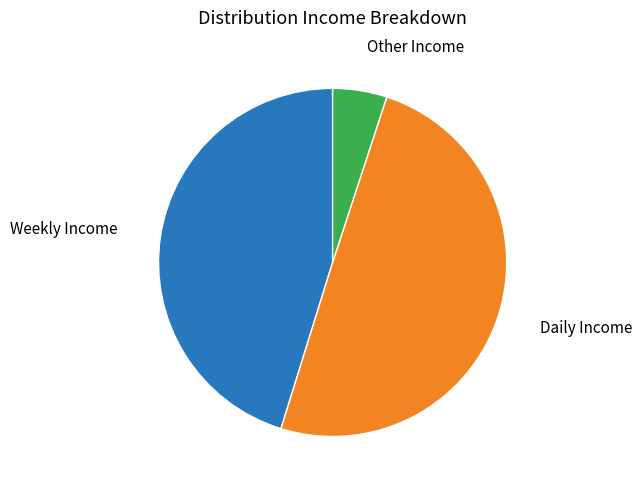

Do Daily Income and Weekly Income together represent more than half of the pie?

Yes